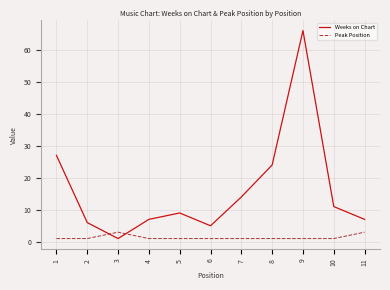

Is this an area chart (filled region under the line)?

No